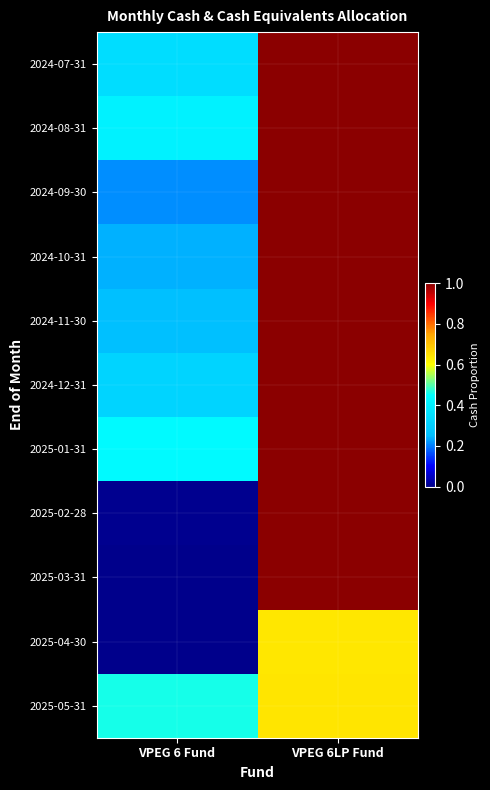

Reading left to right, what are all the values shown in this chart?

2024-07-31: VPEG 6 Fund=0.3	VPEG 6LP Fund=1.0
2024-08-31: VPEG 6 Fund=0.4	VPEG 6LP Fund=1.0
2024-09-30: VPEG 6 Fund=0.2	VPEG 6LP Fund=1.0
2024-10-31: VPEG 6 Fund=0.2	VPEG 6LP Fund=1.0
2024-11-30: VPEG 6 Fund=0.3	VPEG 6LP Fund=1.0
2024-12-31: VPEG 6 Fund=0.3	VPEG 6LP Fund=1.0
2025-01-31: VPEG 6 Fund=0.4	VPEG 6LP Fund=1.0
2025-02-28: VPEG 6 Fund=0.0	VPEG 6LP Fund=1.0
2025-03-31: VPEG 6 Fund=0.0	VPEG 6LP Fund=1.0
2025-04-30: VPEG 6 Fund=0.0	VPEG 6LP Fund=0.6
2025-05-31: VPEG 6 Fund=0.5	VPEG 6LP Fund=0.6